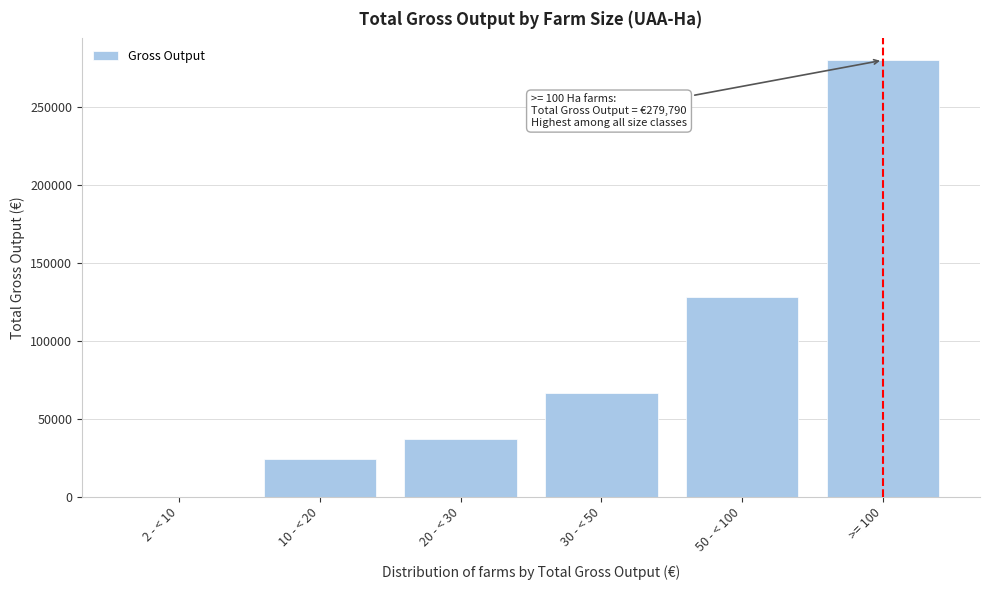

Reading right to left, list all the values displayed in this chart.

>= 100=279790	50 - < 100=127831	30 - < 50=66530	20 - < 30=37246	10 - < 20=24353	2 - < 10=0